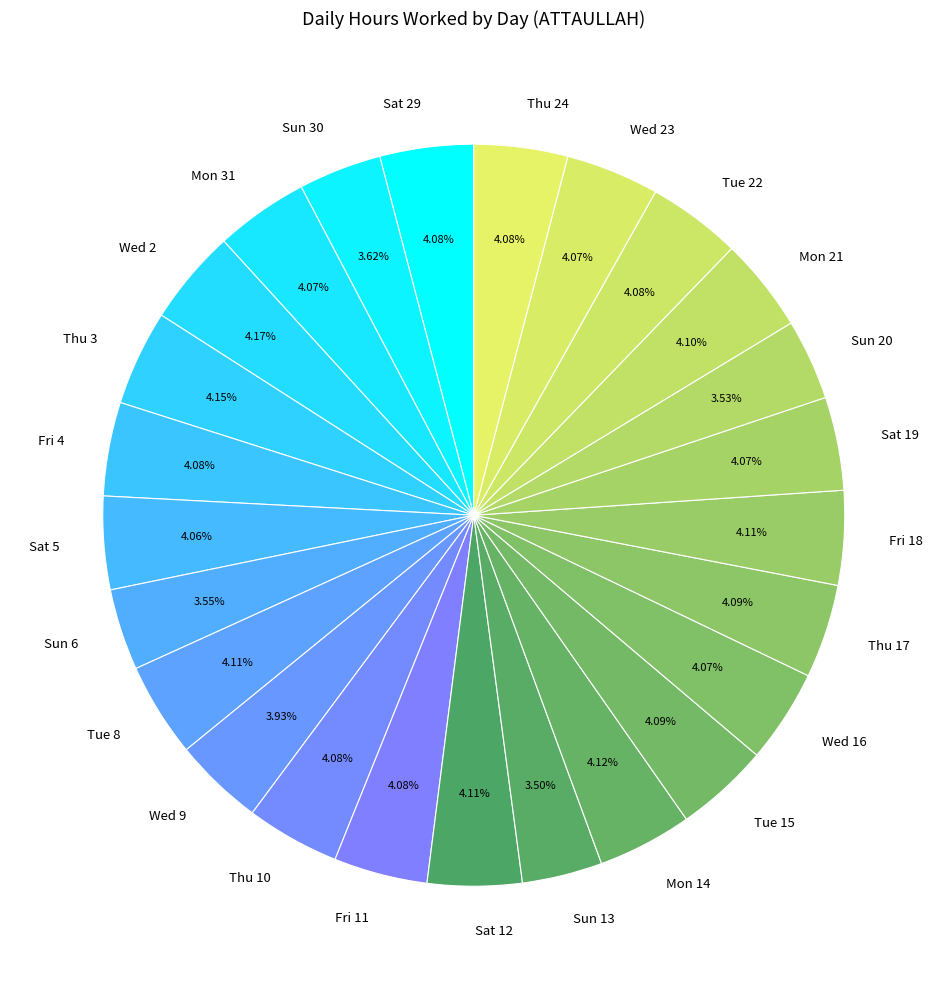

What is the ratio of the value at Thu 10 to the value at Sun 20?

1.2